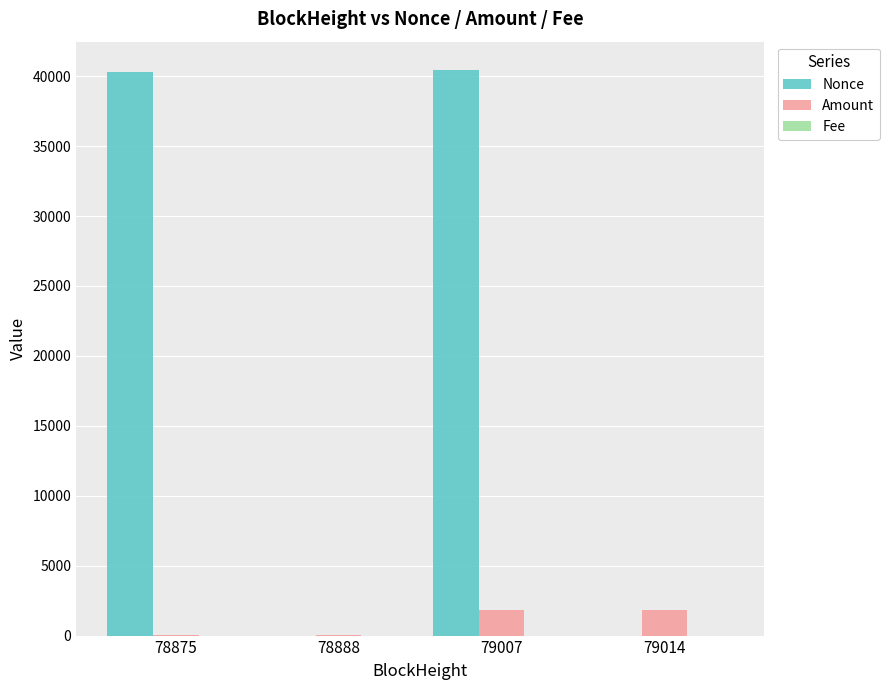

Which series changed the most between 78875 and 79007?

Amount